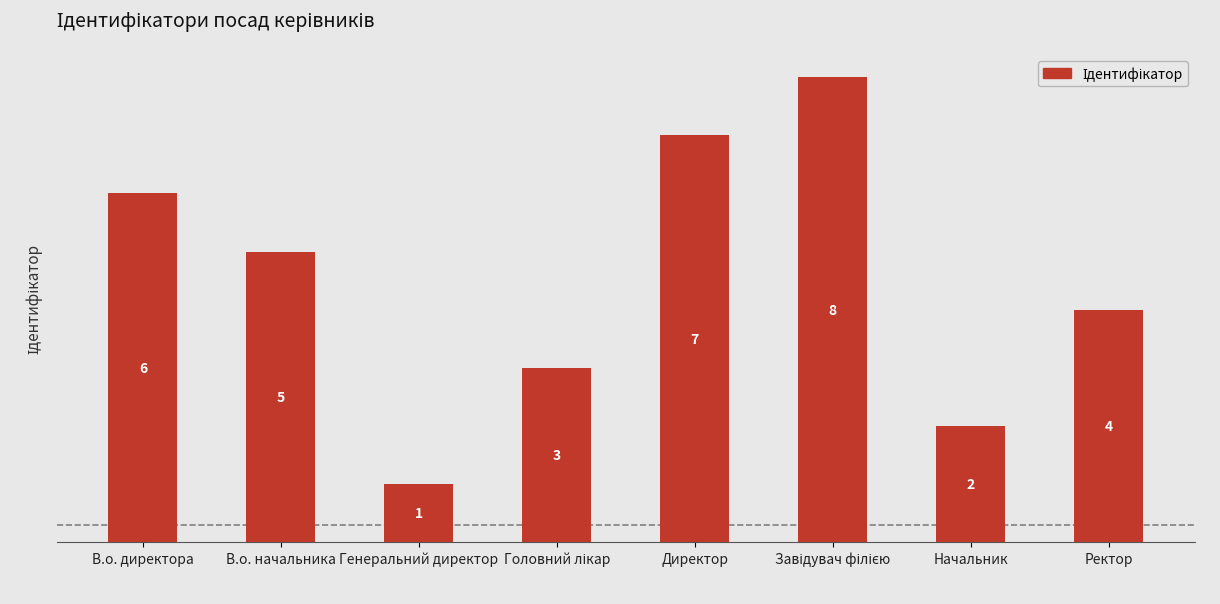

The value at Генеральний директор is 1. True or false?

True